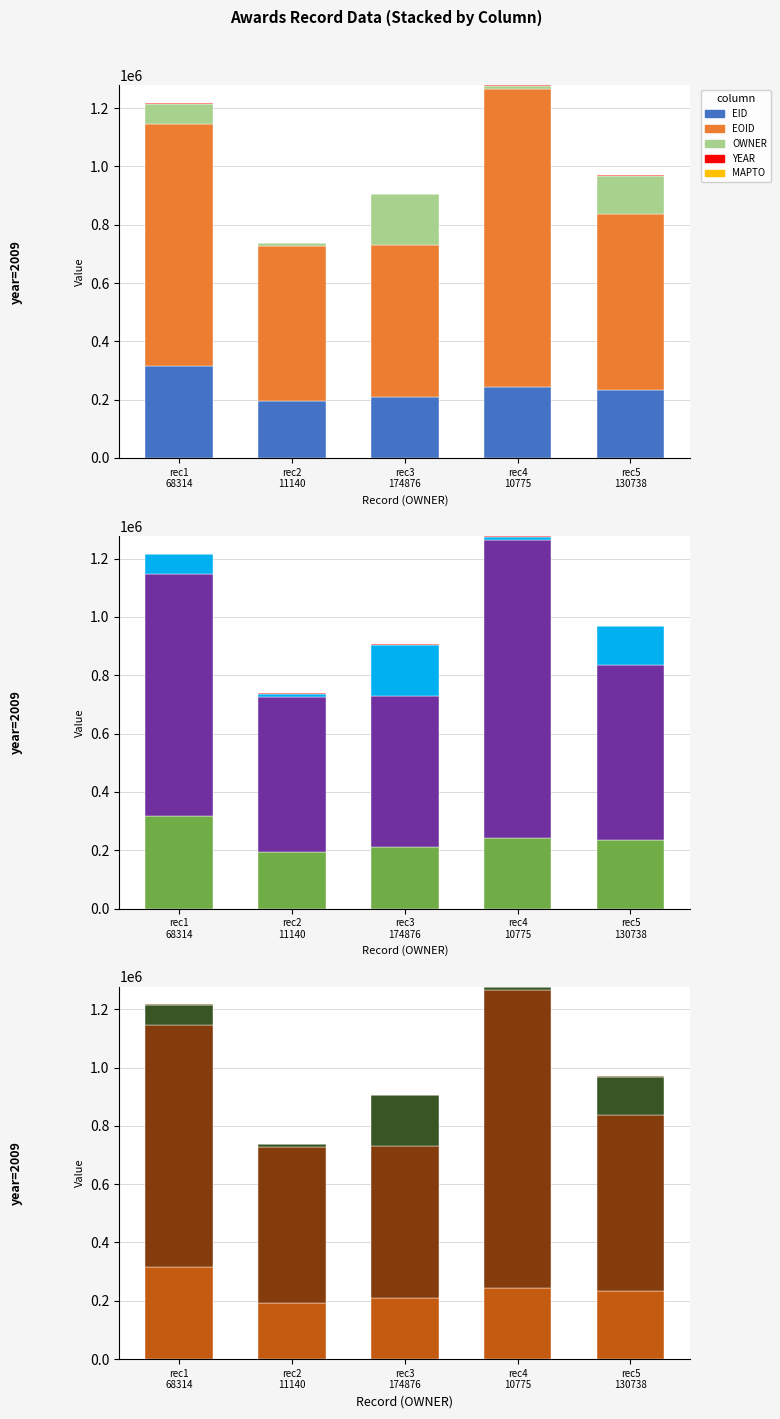

Which series has the largest total across all categories?

EOID